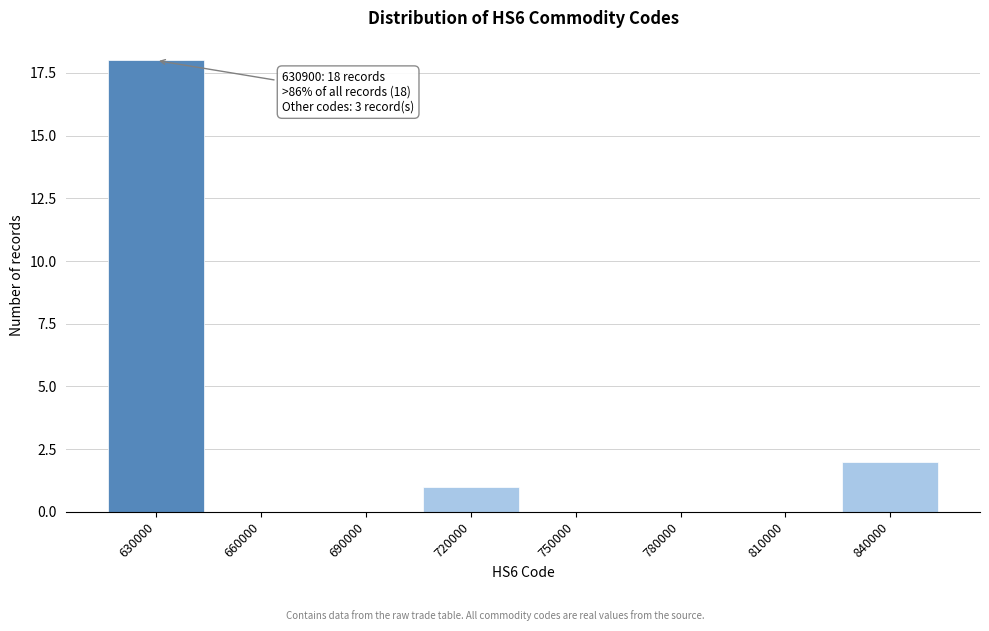

Reading right to left, transcribe all the data shown in this chart.

840000=2	810000=0	780000=0	750000=0	720000=1	690000=0	660000=0	630000=18